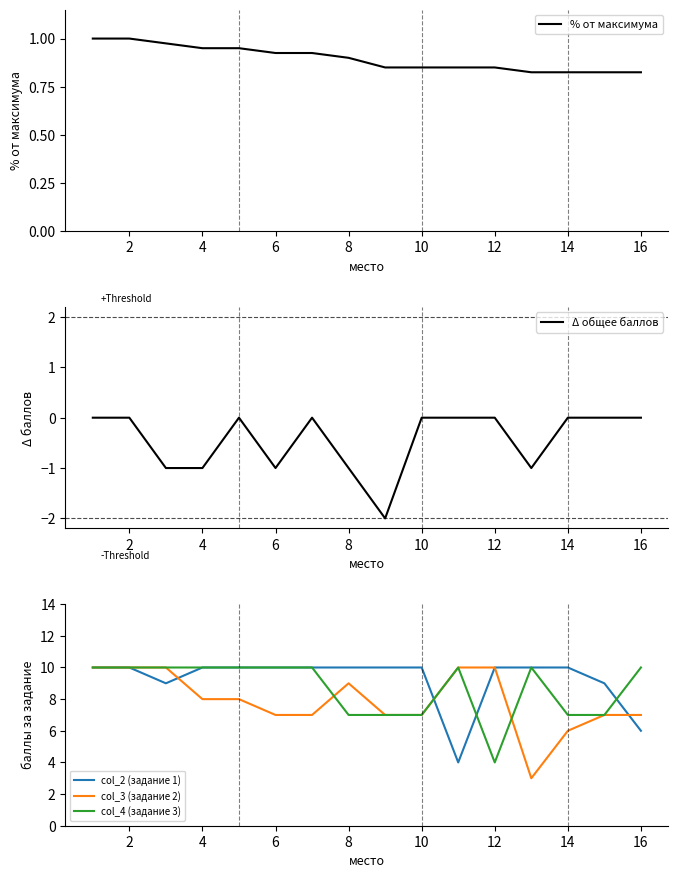

True or false: col_3 (задание 2) and Δ общее баллов cross at least once.

False